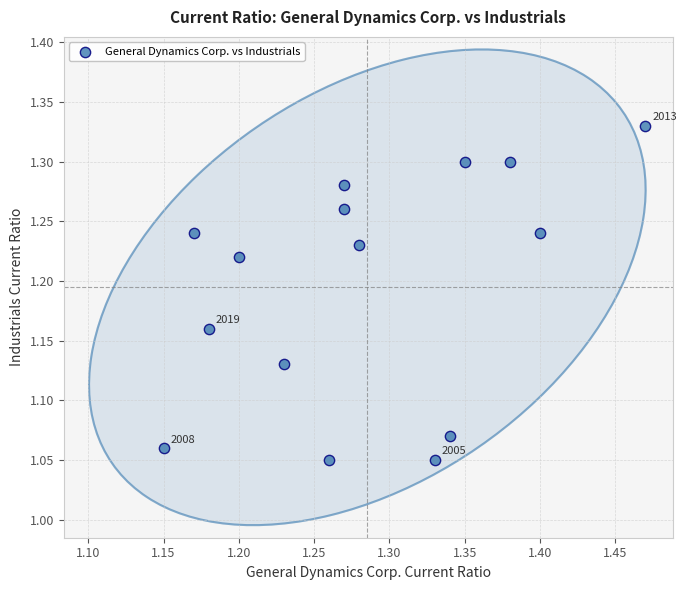

What is the range of X values (max minus min)?

0.3